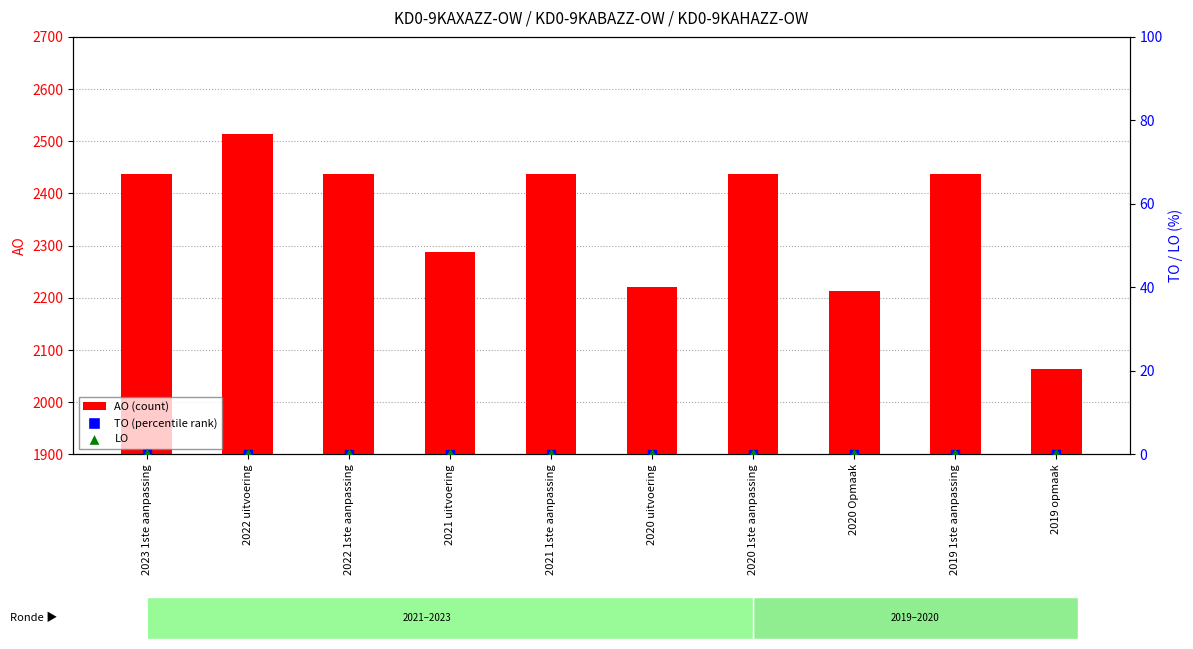

Which series reaches the minimum Y coordinate?

TO